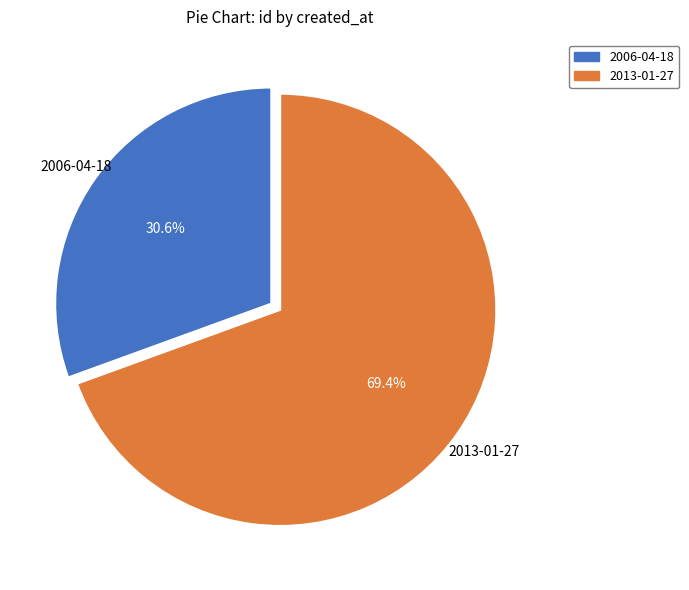

To the nearest percent, what portion does 2006-04-18 represent?

31%